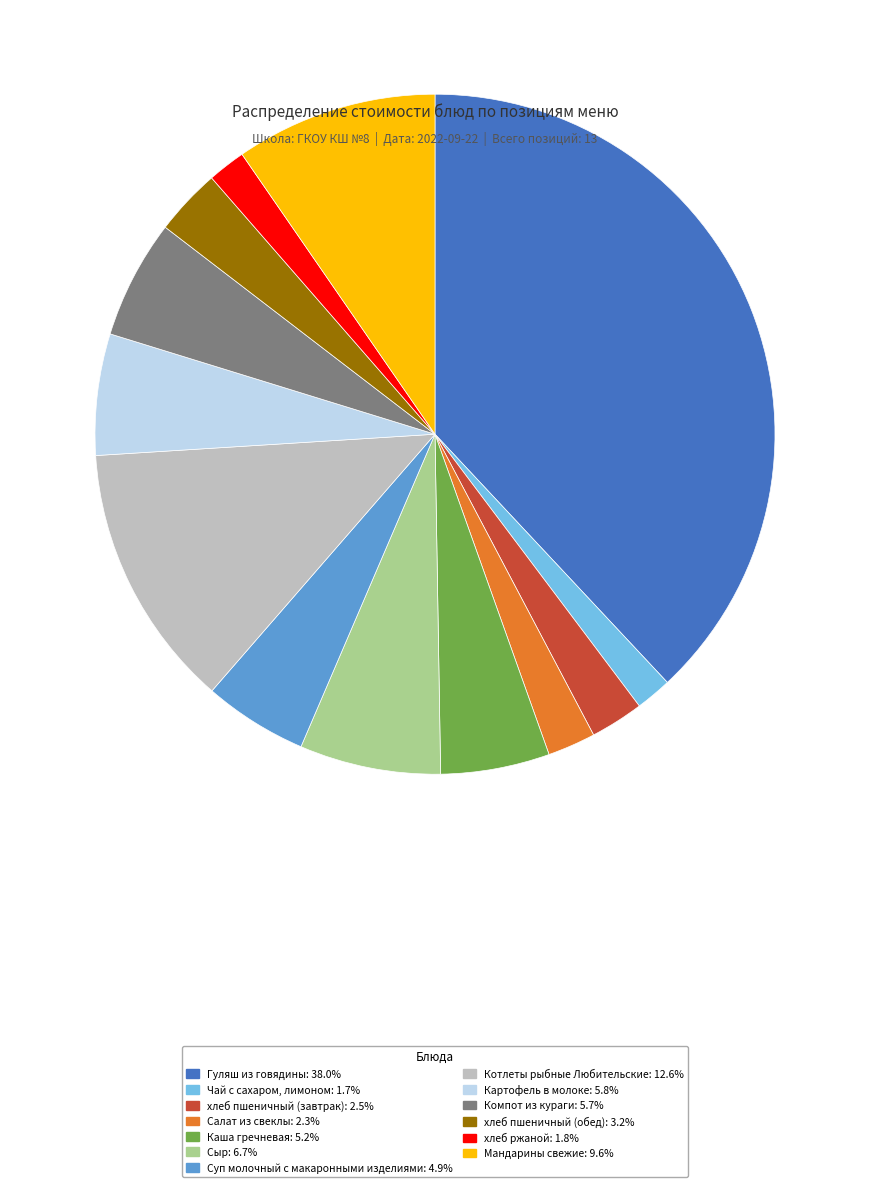

Which slice is the largest?

Гуляш из говядины